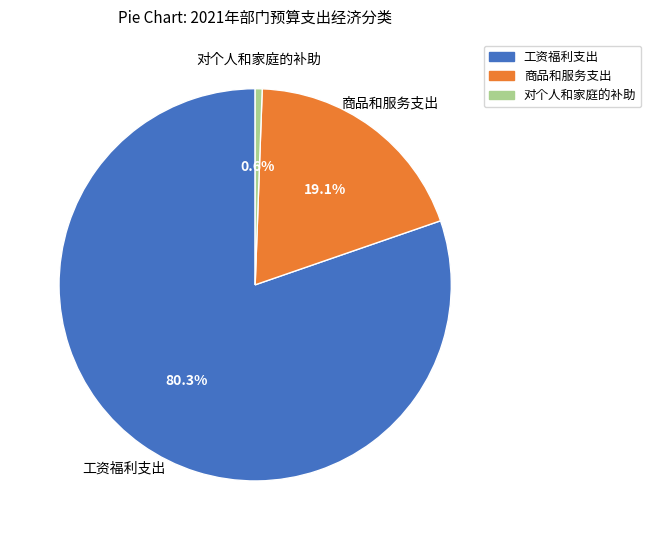

What percentage is NOT represented by 商品和服务支出?

80.9%